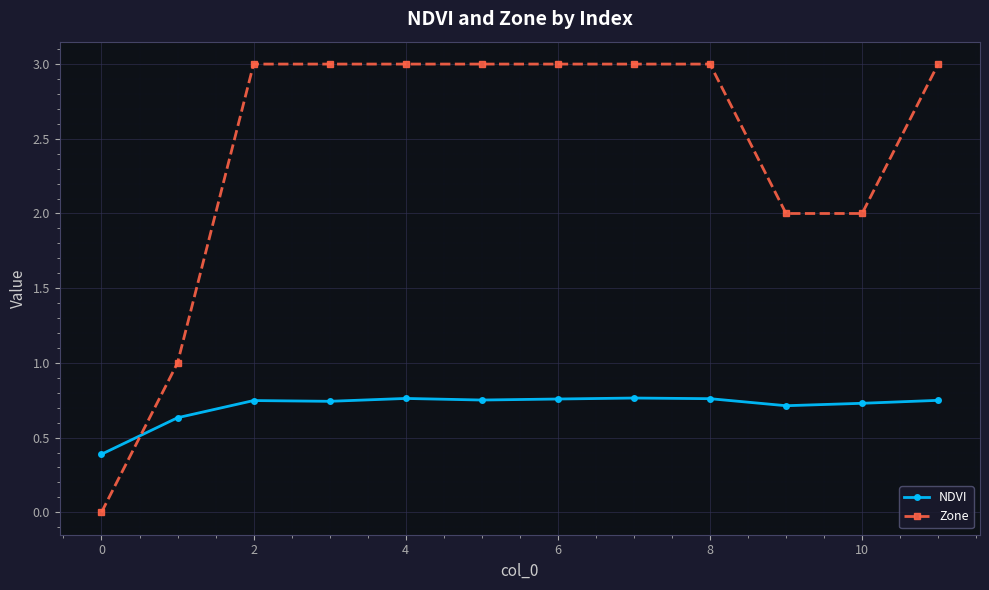

List the series in order of their overall mean, highest first.

Zone, NDVI